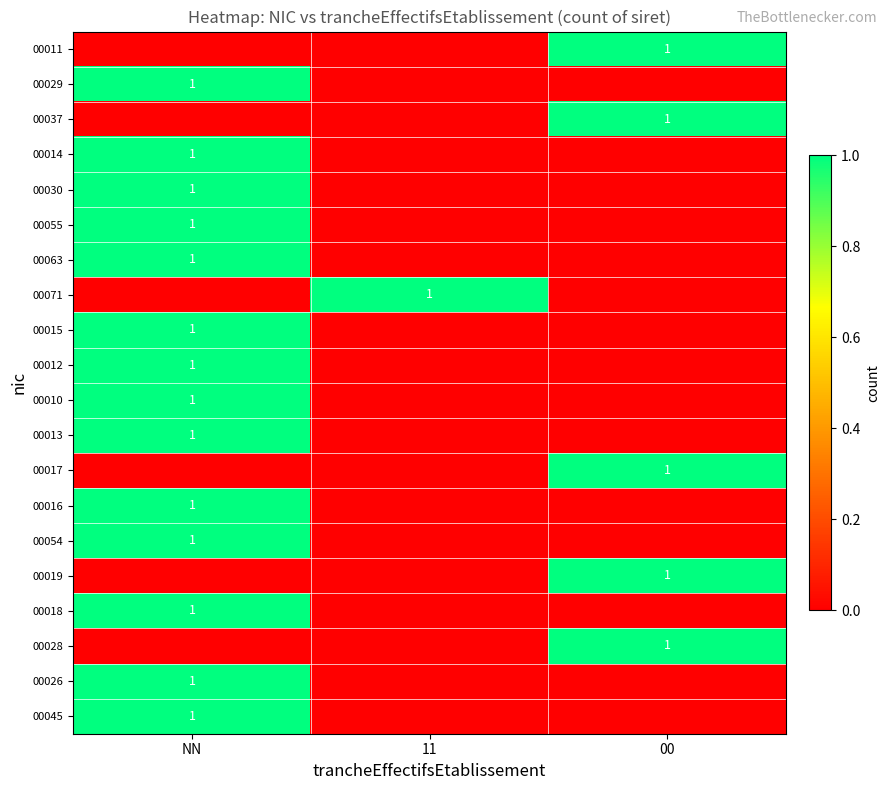

The 00029 series shows 1 at NN. True or false?

True